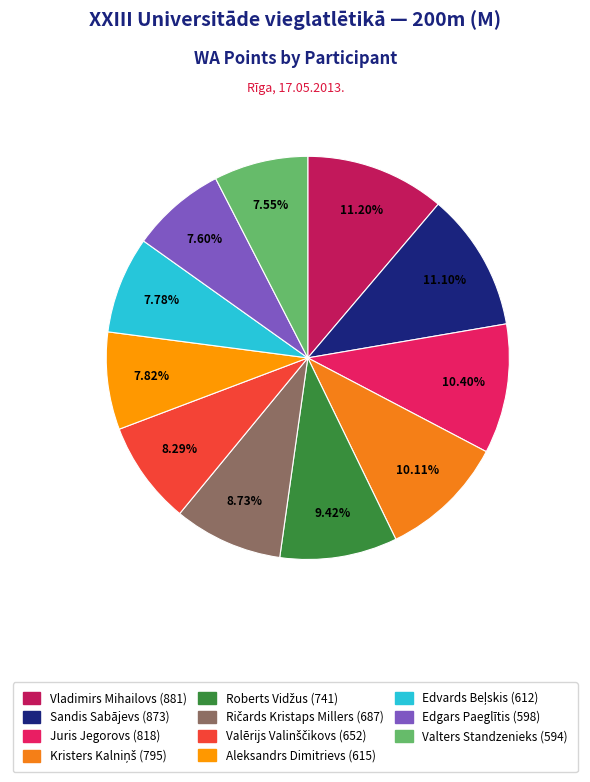

Is Juris Jegorovs the majority of the pie?

No